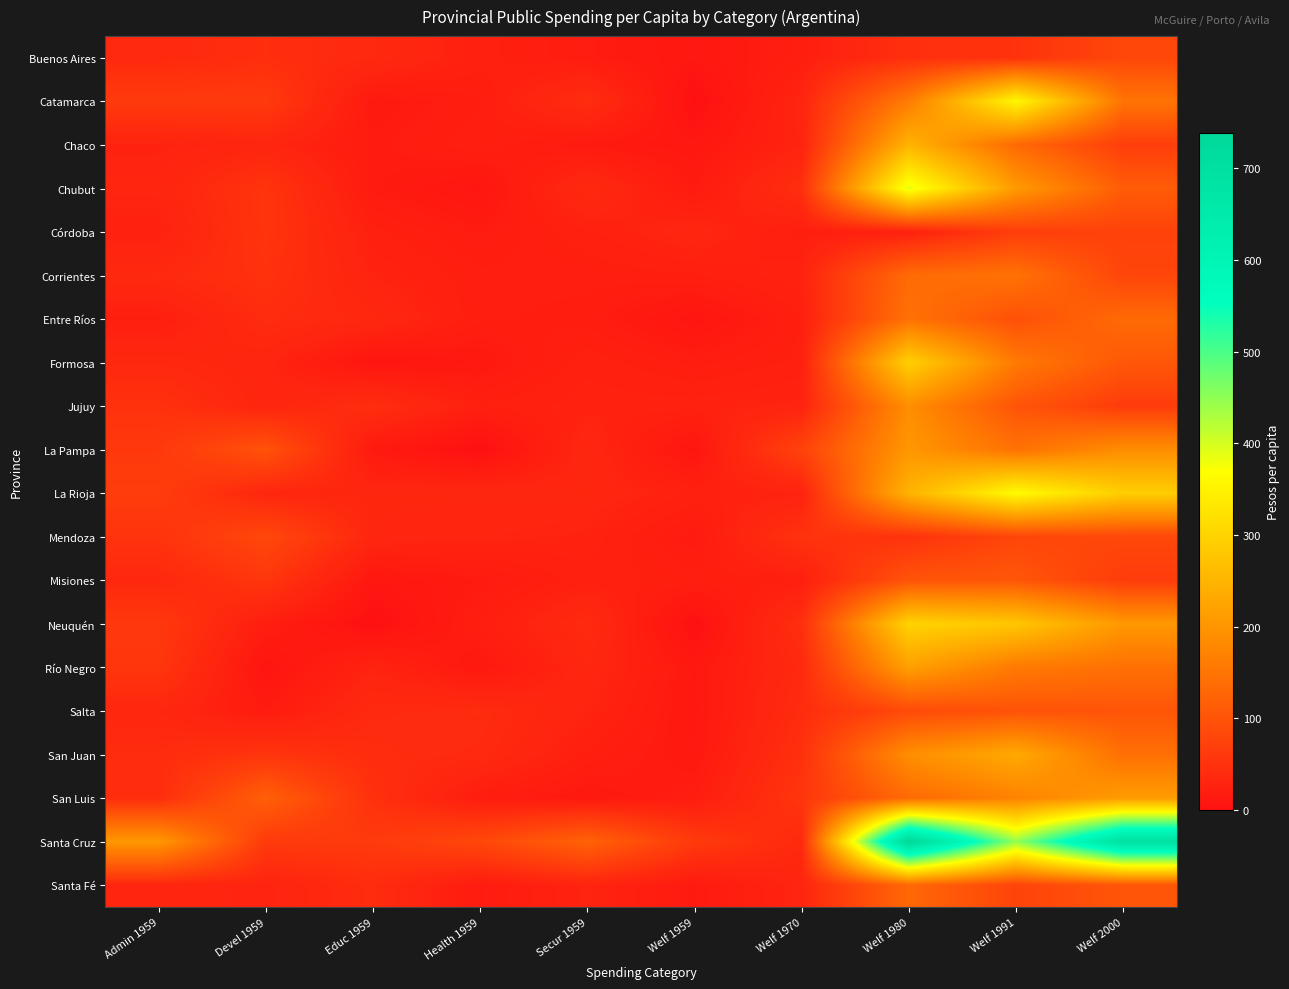

What is the spread (max minus min) of values at Welf 1970?

54.5